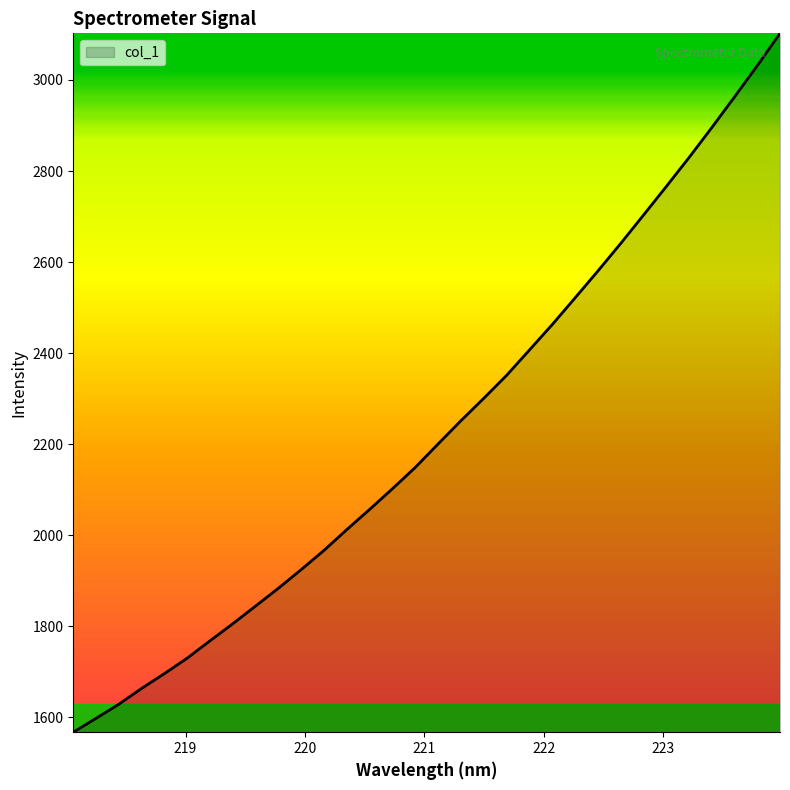

What is the maximum value shown in the chart?

3102.5